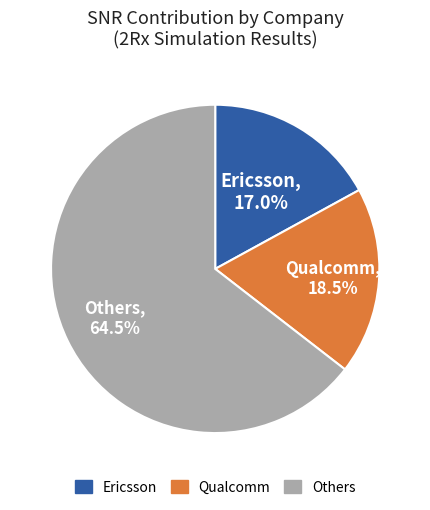

Which slice is the largest?

Others